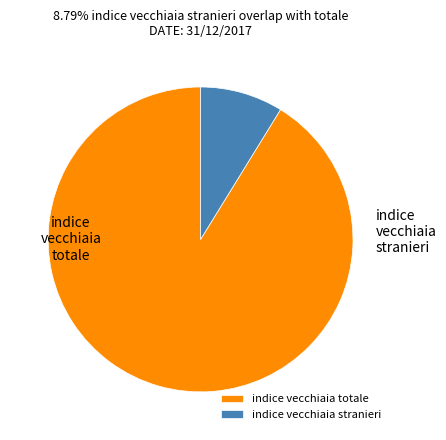

Which category has the smallest portion of the pie?

indice vecchiaia stranieri